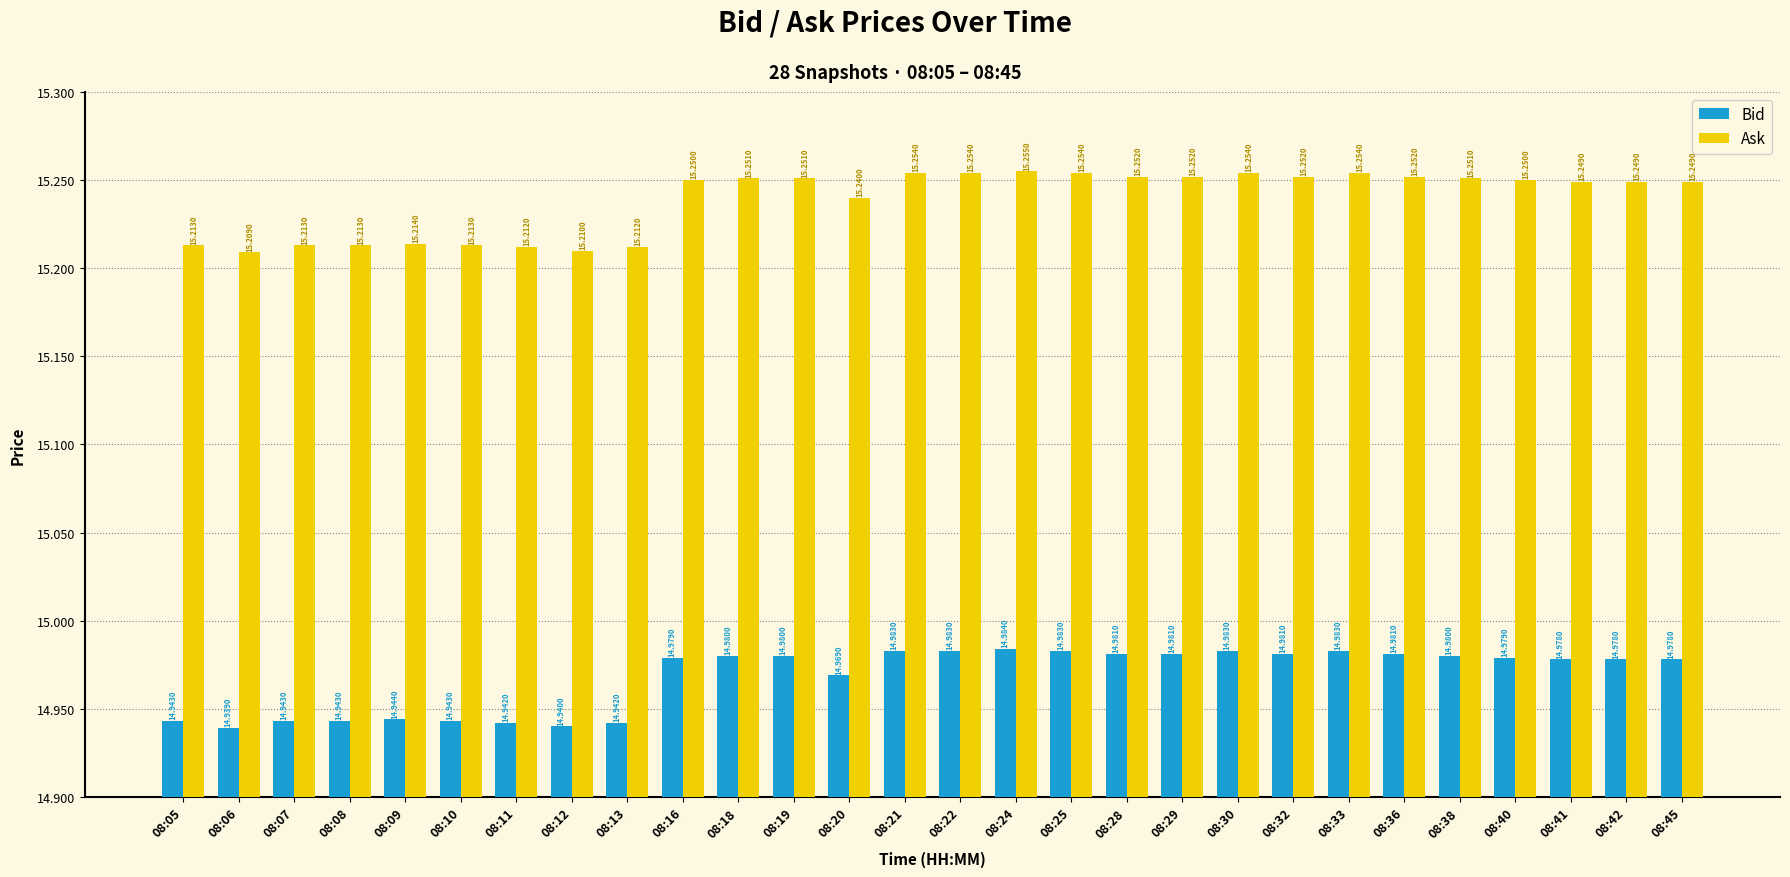

Is the value of Ask at 08:07 greater than the value of Bid at 08:12?

Yes